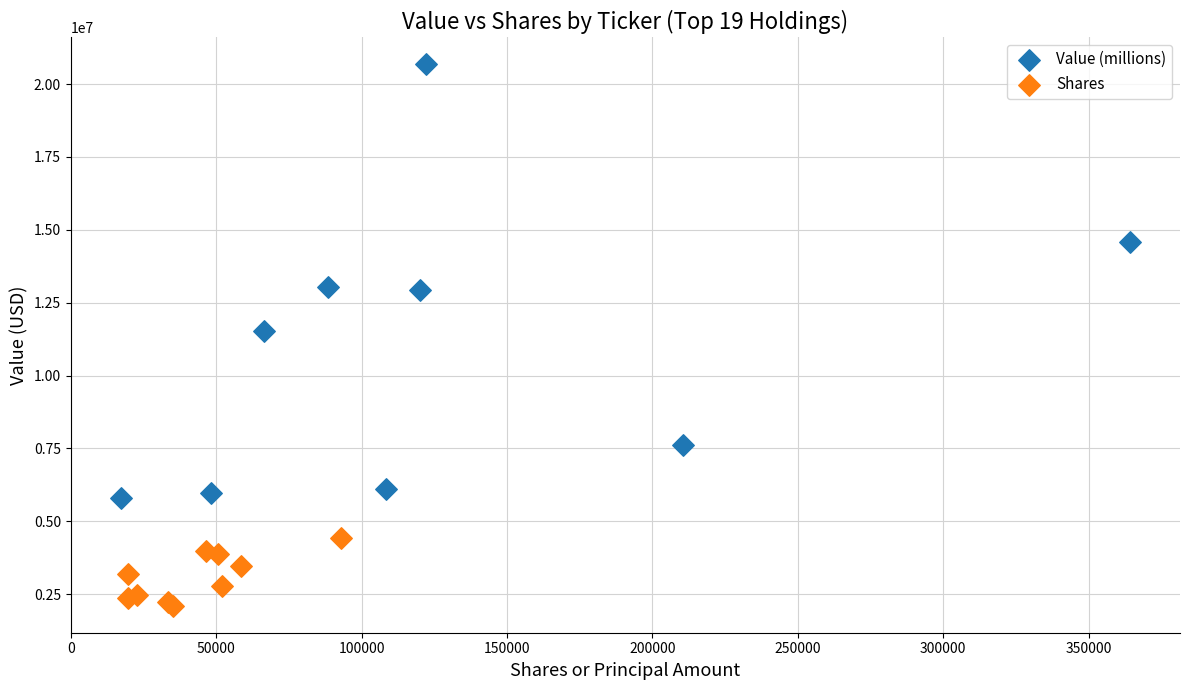

Which series contains the lowest Y value?

Shares